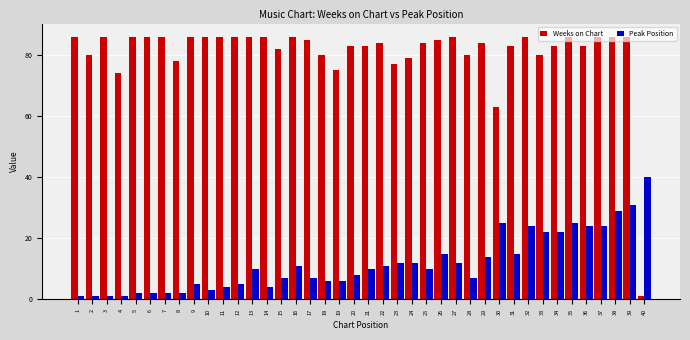

Count the number of data series in this chart.

2